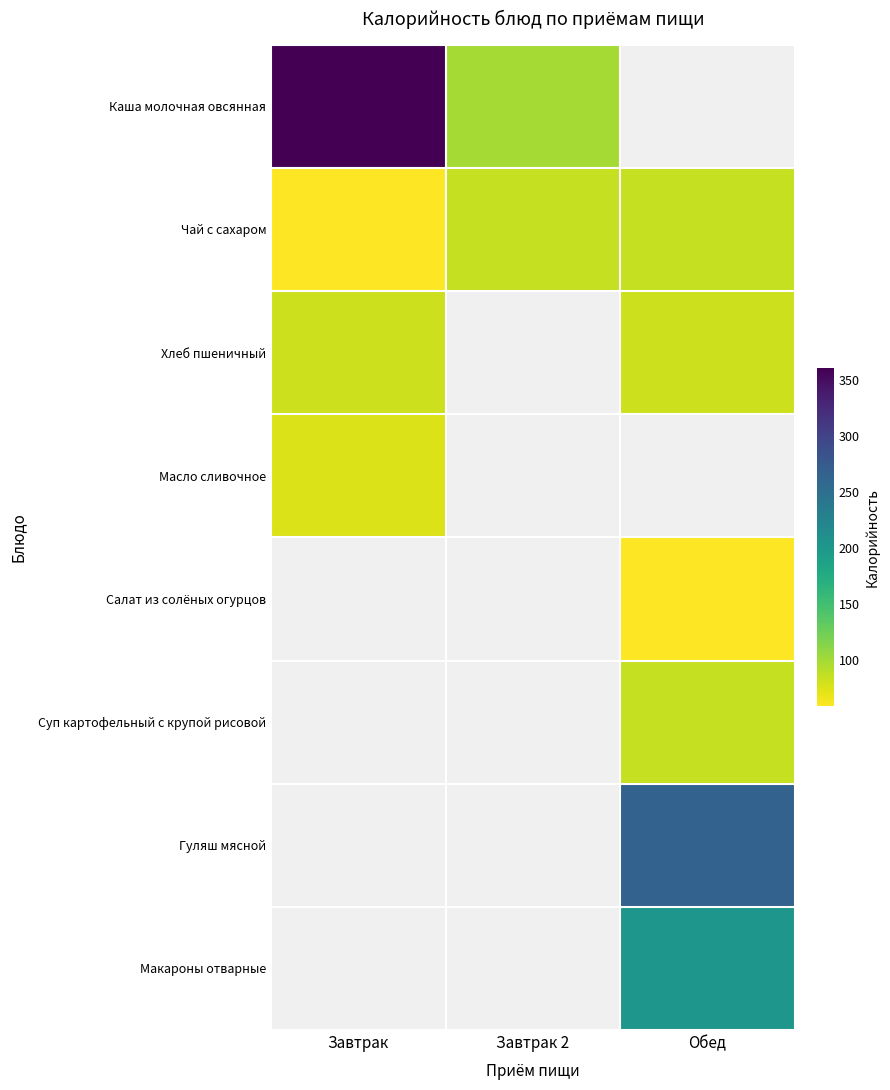

What is the greatest value displayed?

360.0